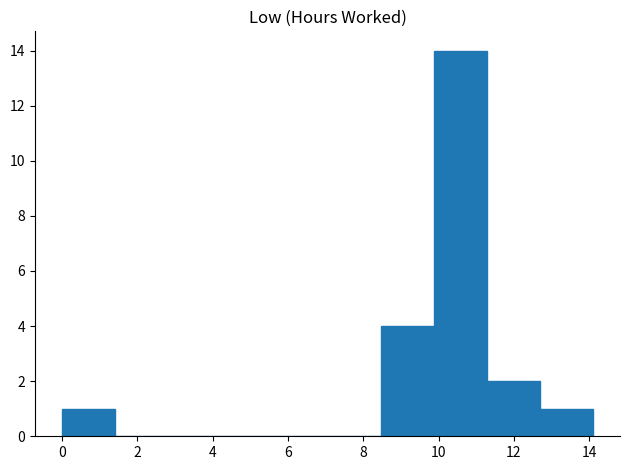

How tall is the bar that spans 11.2 to 12.6 on the x-axis? Neither the bar edges nor the heights are printed on the chart, so give them approximately, as read against the axes.

2